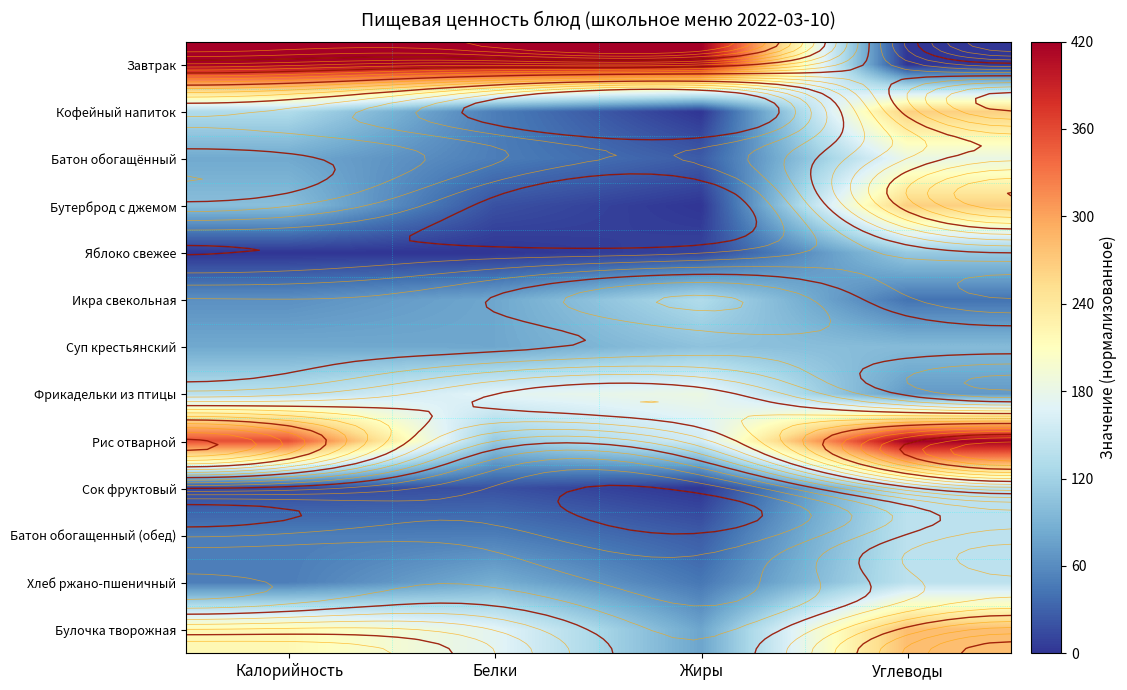

What is the maximum value for Хлеб ржано-пшеничный?

140.0